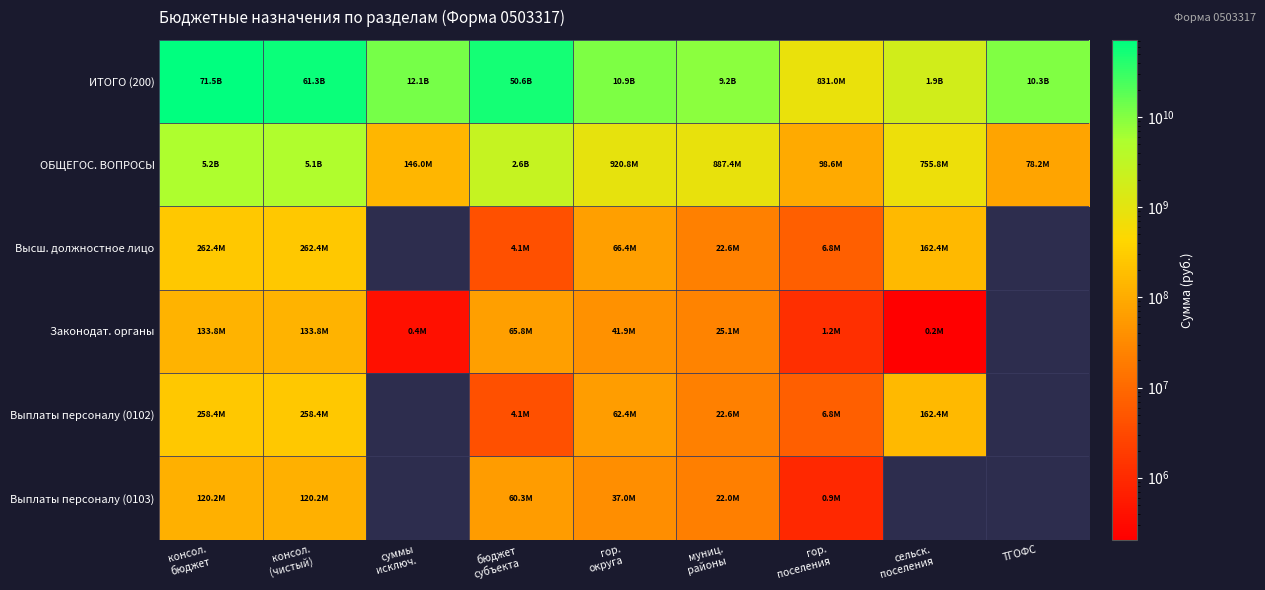

How many positive values does the Выплаты персоналу (0103) series have?

6